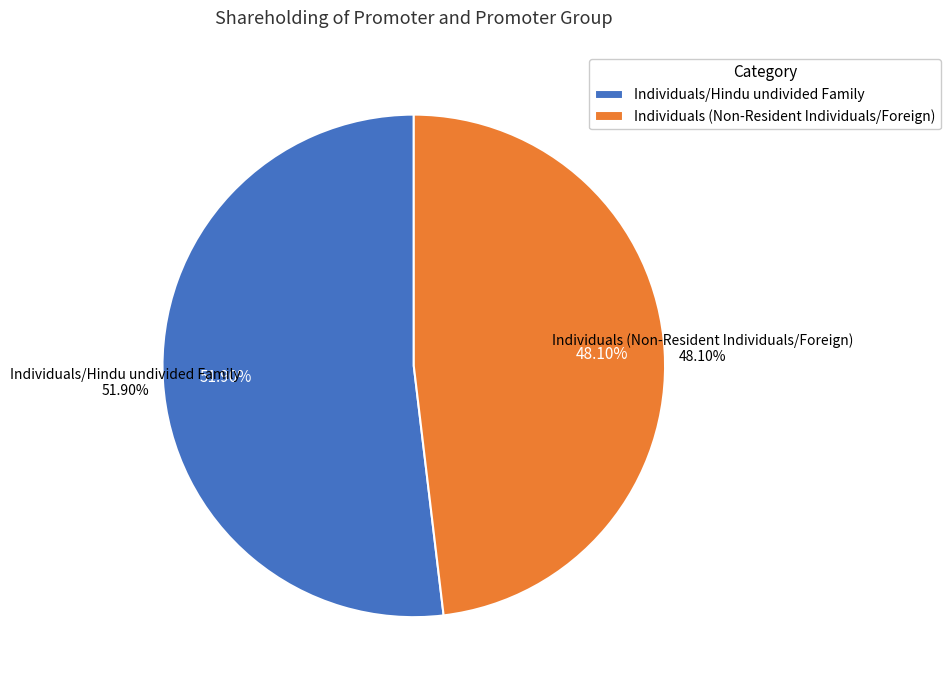

The Institutions slice represents 0% of the pie. True or false?

True